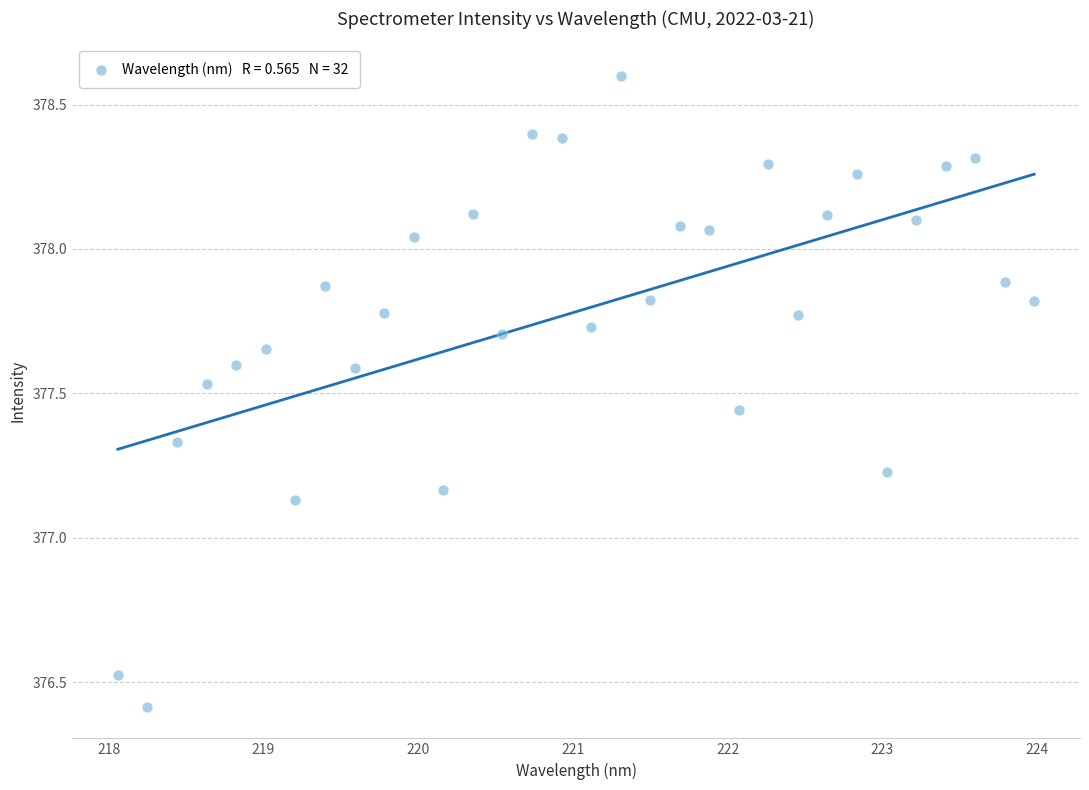

What is the range of Y values (max minus min)?

2.2